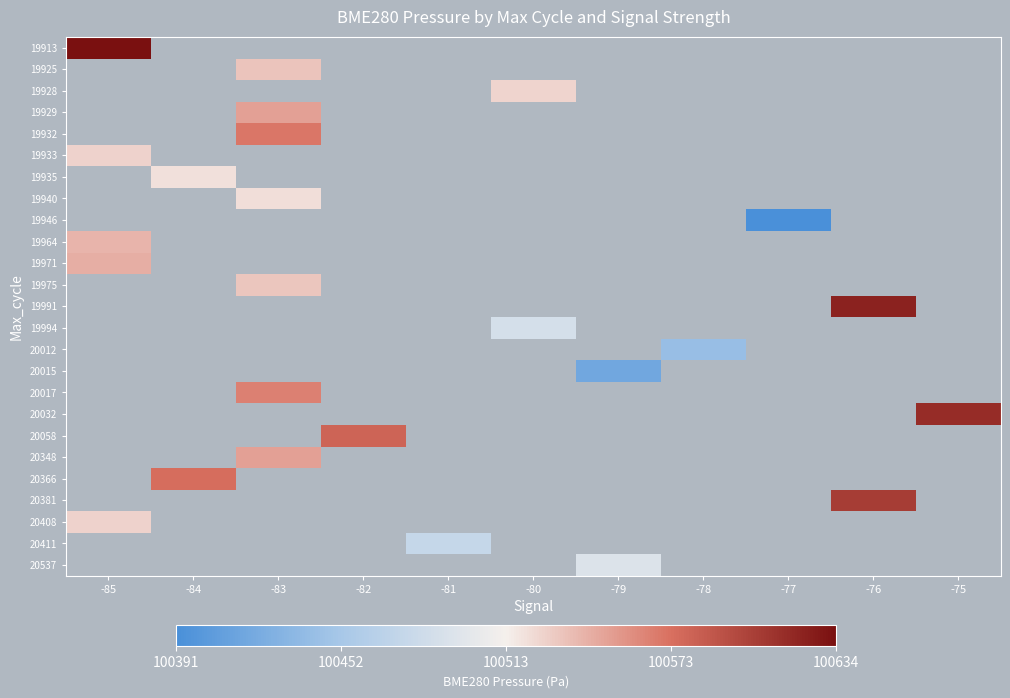

At which label does 19913 reach its minimum?

-85